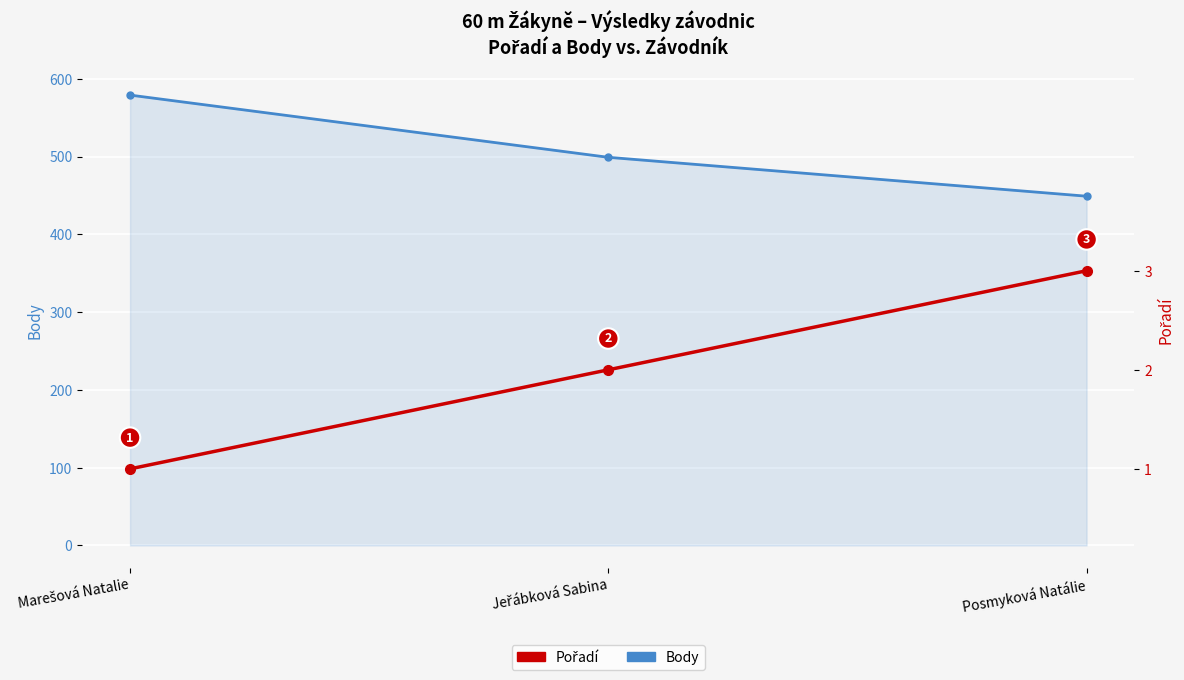

Reading left to right, extract all data points from this chart.

Body: Marešová Natalie=579	Jeřábková Sabina=499	Posmyková Natálie=449
Pořadí: Marešová Natalie=1	Jeřábková Sabina=2	Posmyková Natálie=3